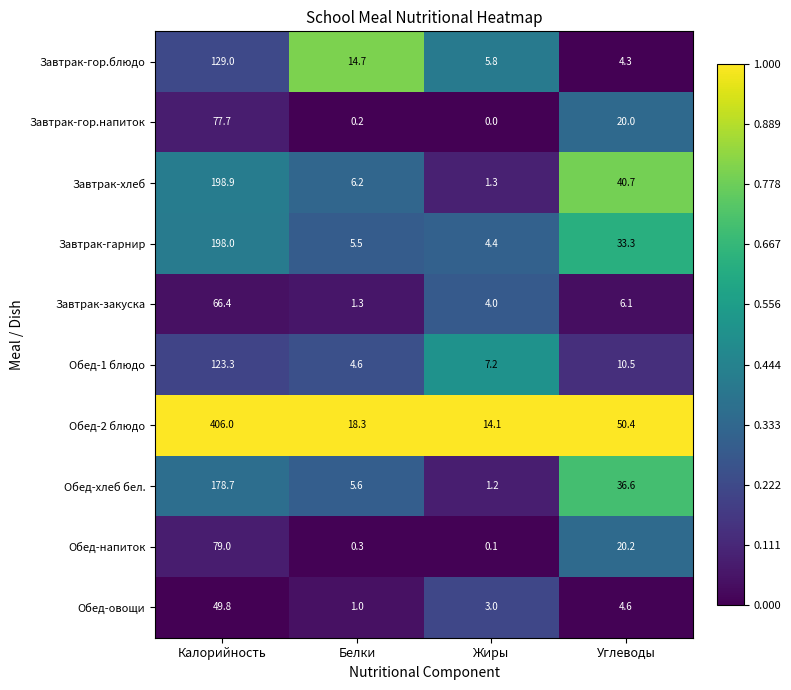

True or false: Обед-2 блюдо has a value of 151.1 at Калорийность.

False